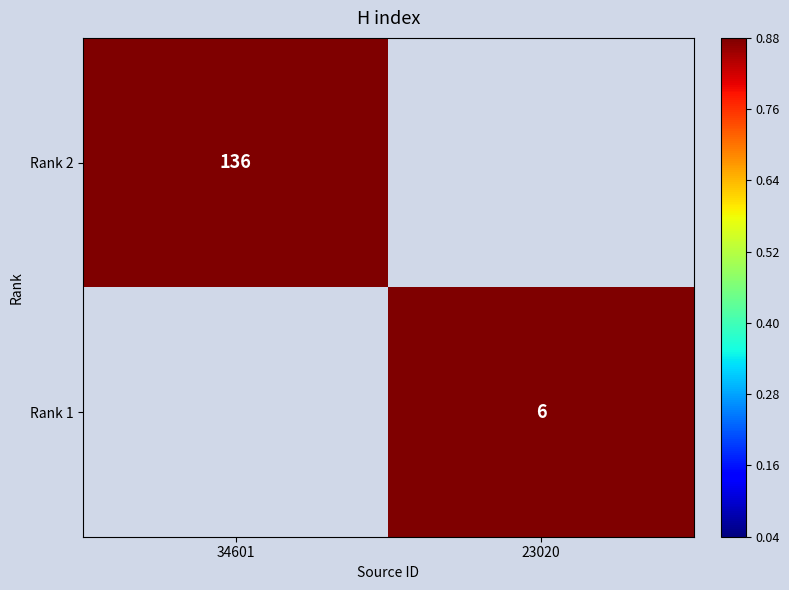

Is it true that Rank 1 equals 6 at 23020?

True